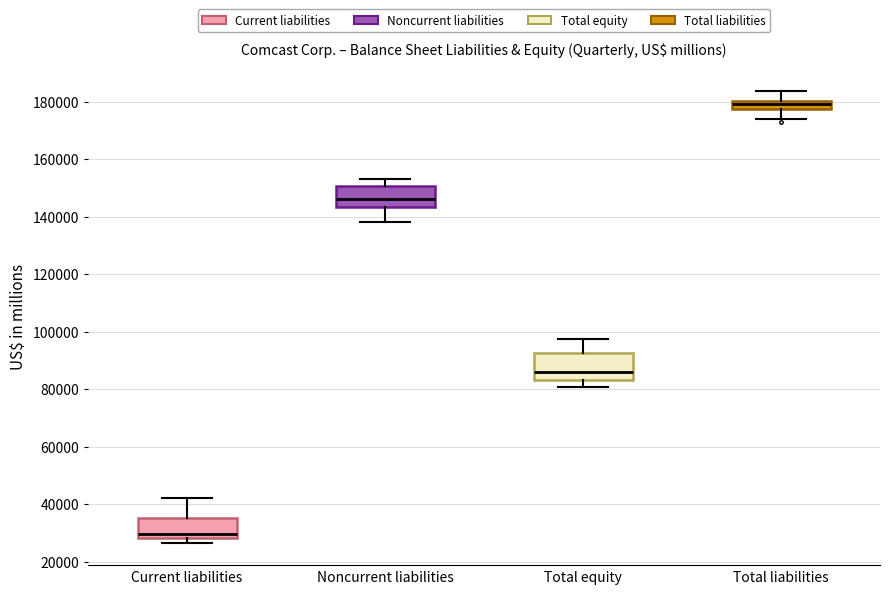

Where is the lower edge of the box for Total liabilities on the y-axis? The values are not printed on the chart, so give them approximately, as read against the axis.

178000